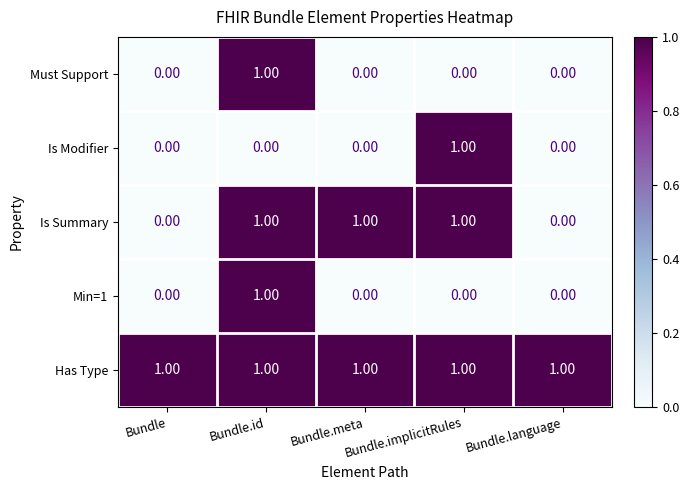

Which series has the largest total across all categories?

Has Type